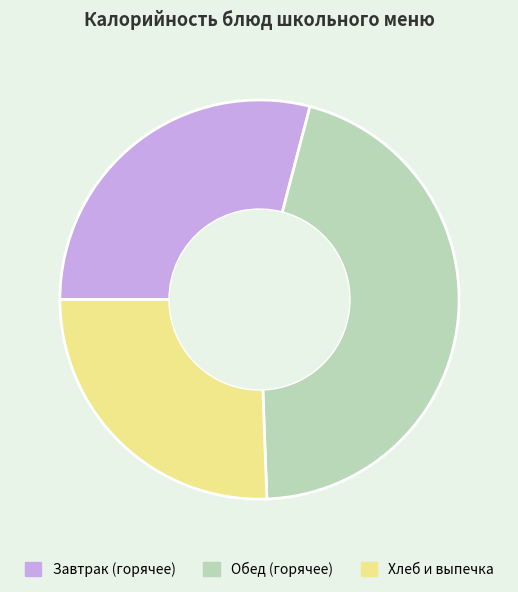

What is the largest slice in the pie chart?

Обед (горячее)